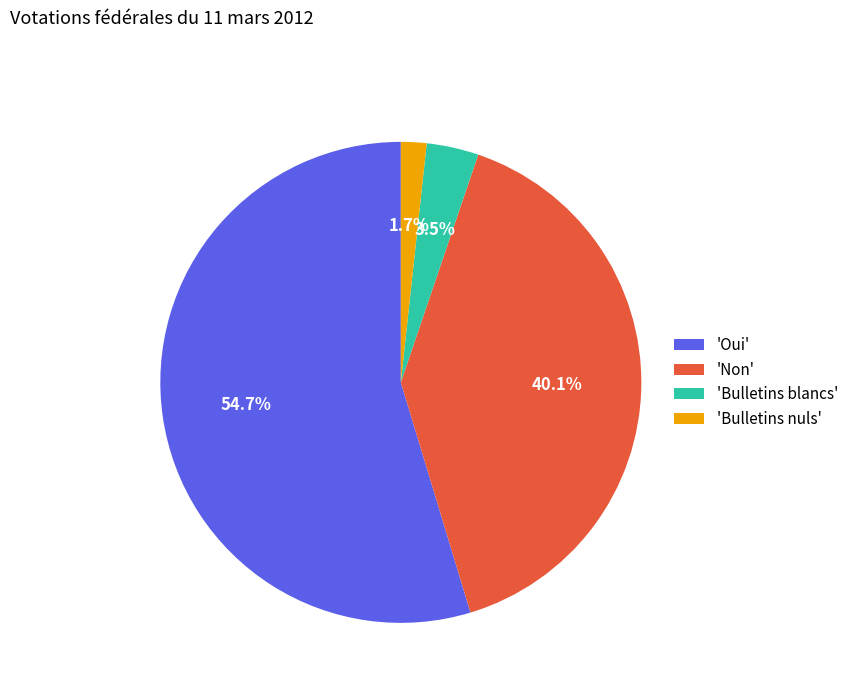

How many segments does this pie chart have?

4